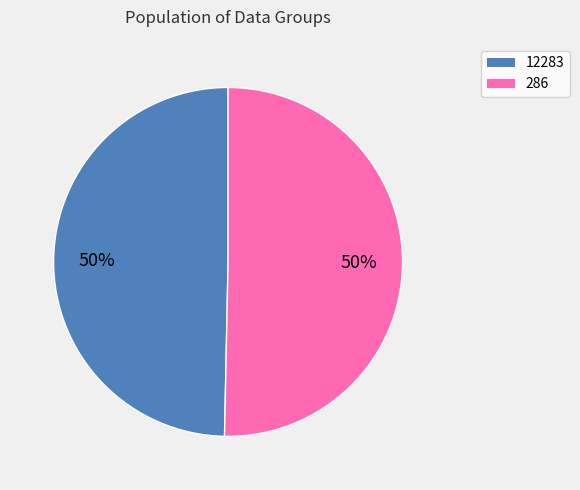

To the nearest percent, what is the combined percentage of 12283 and 286?

100%